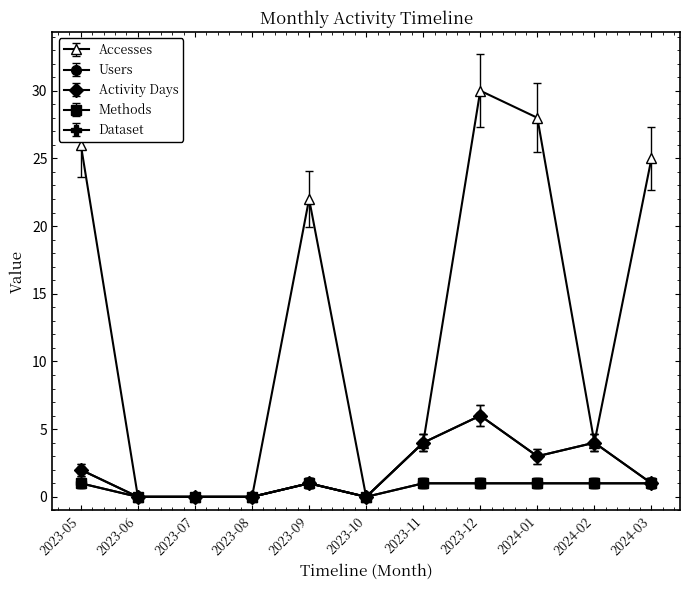

Is this an area chart (filled region under the line)?

No